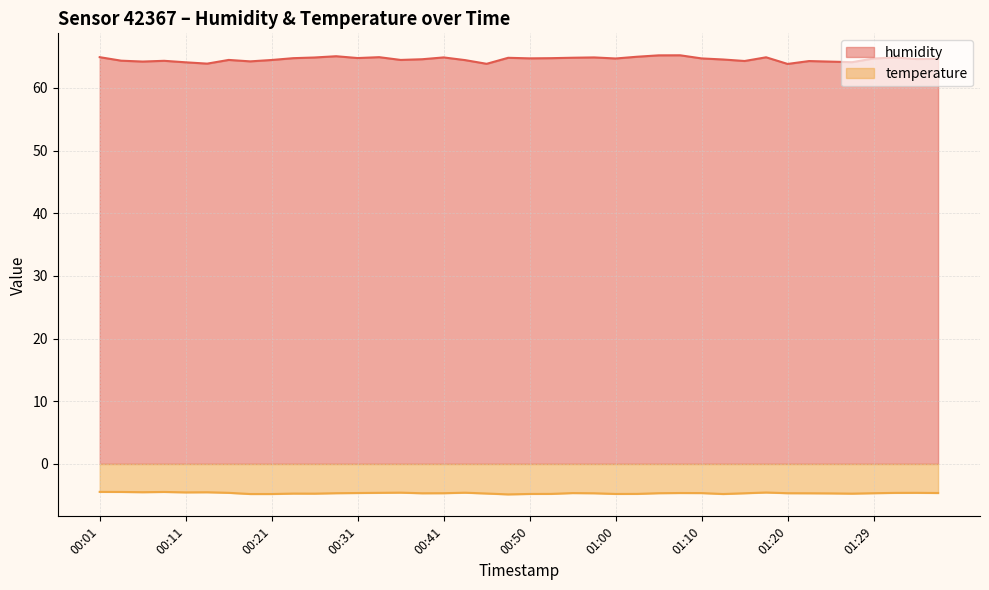

Rank the series by their average value, from highest to lowest.

humidity, temperature